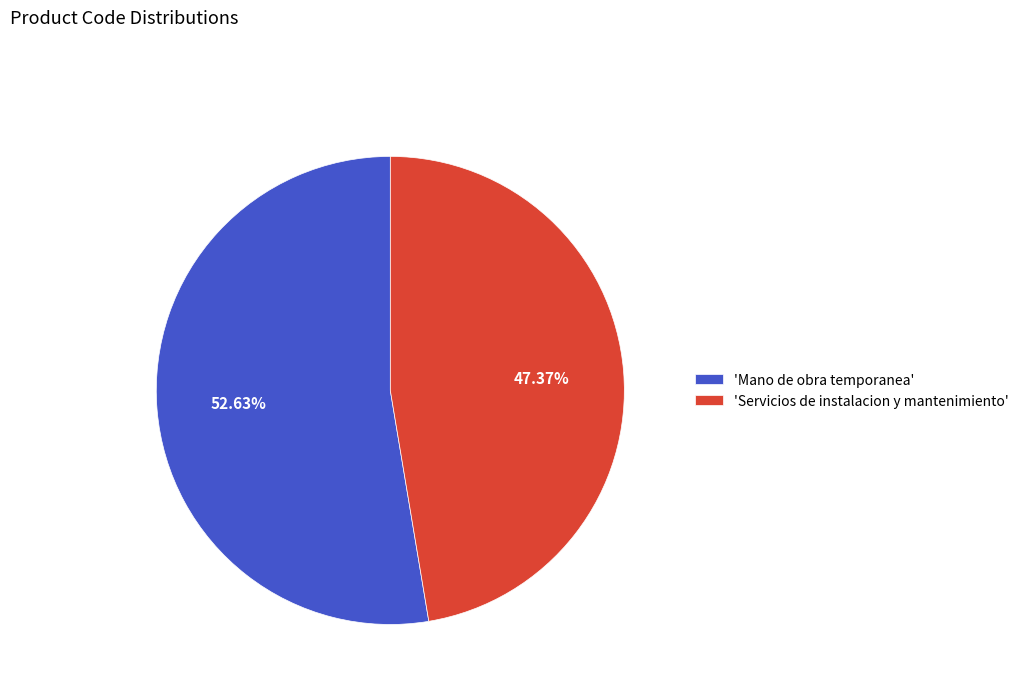

Approximately how many times larger is the value at 'Servicios de instalacion y mantenimiento' compared to 'Mano de obra temporanea'?

0.9